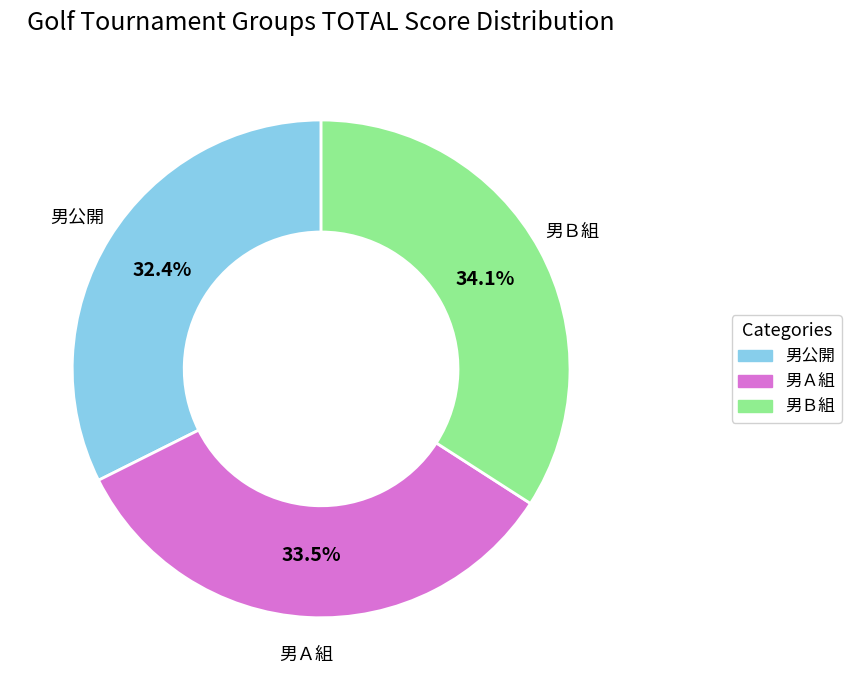

How many slices are in this pie chart?

3